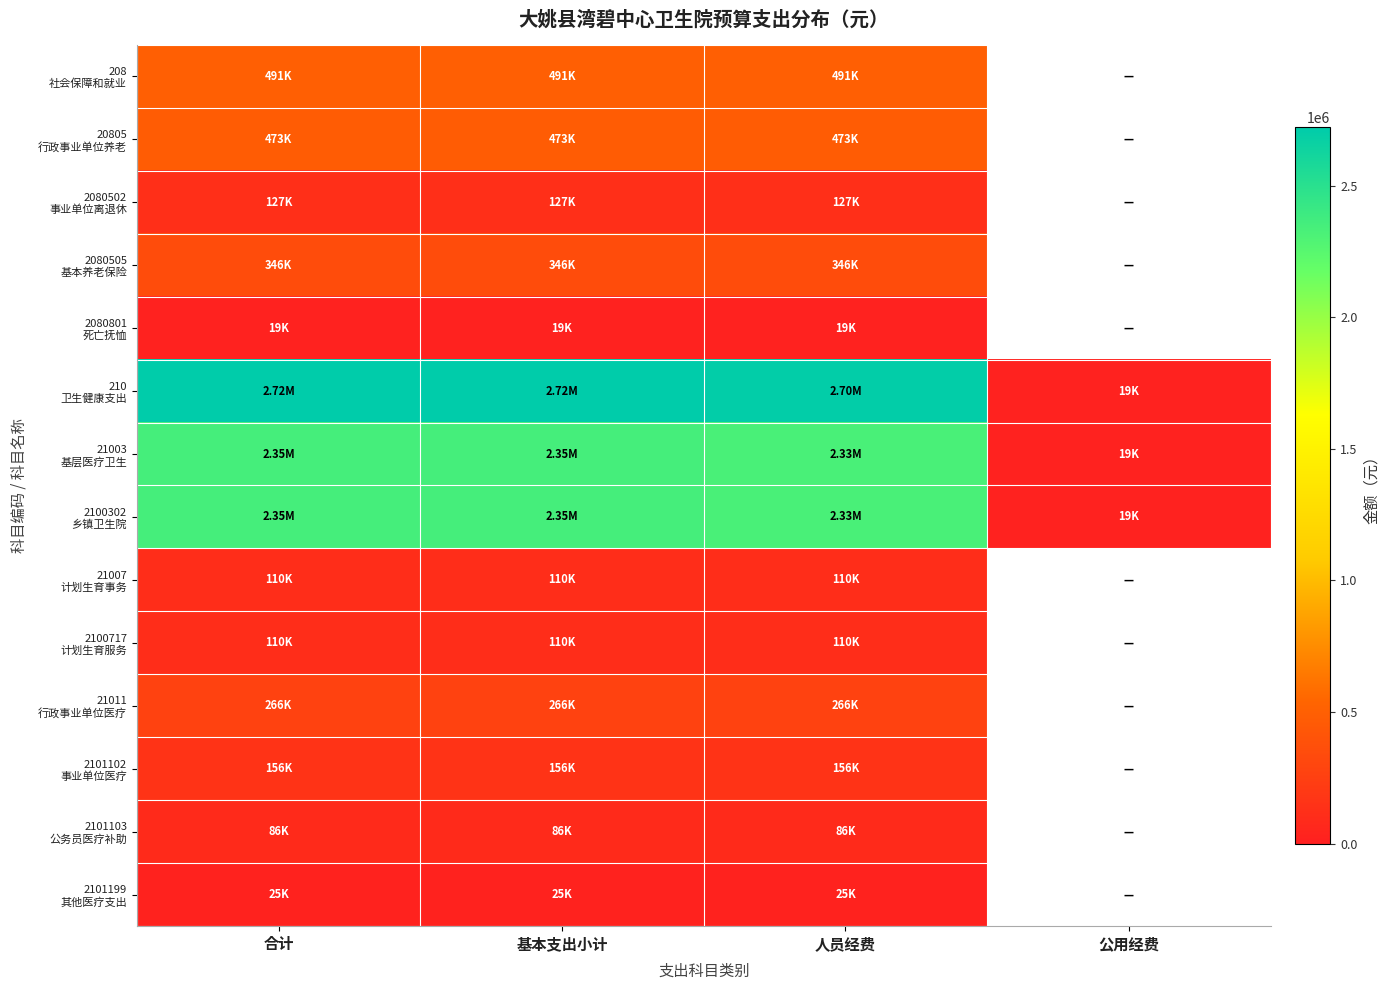

Which series has the largest total across all categories?

210 卫生健康支出